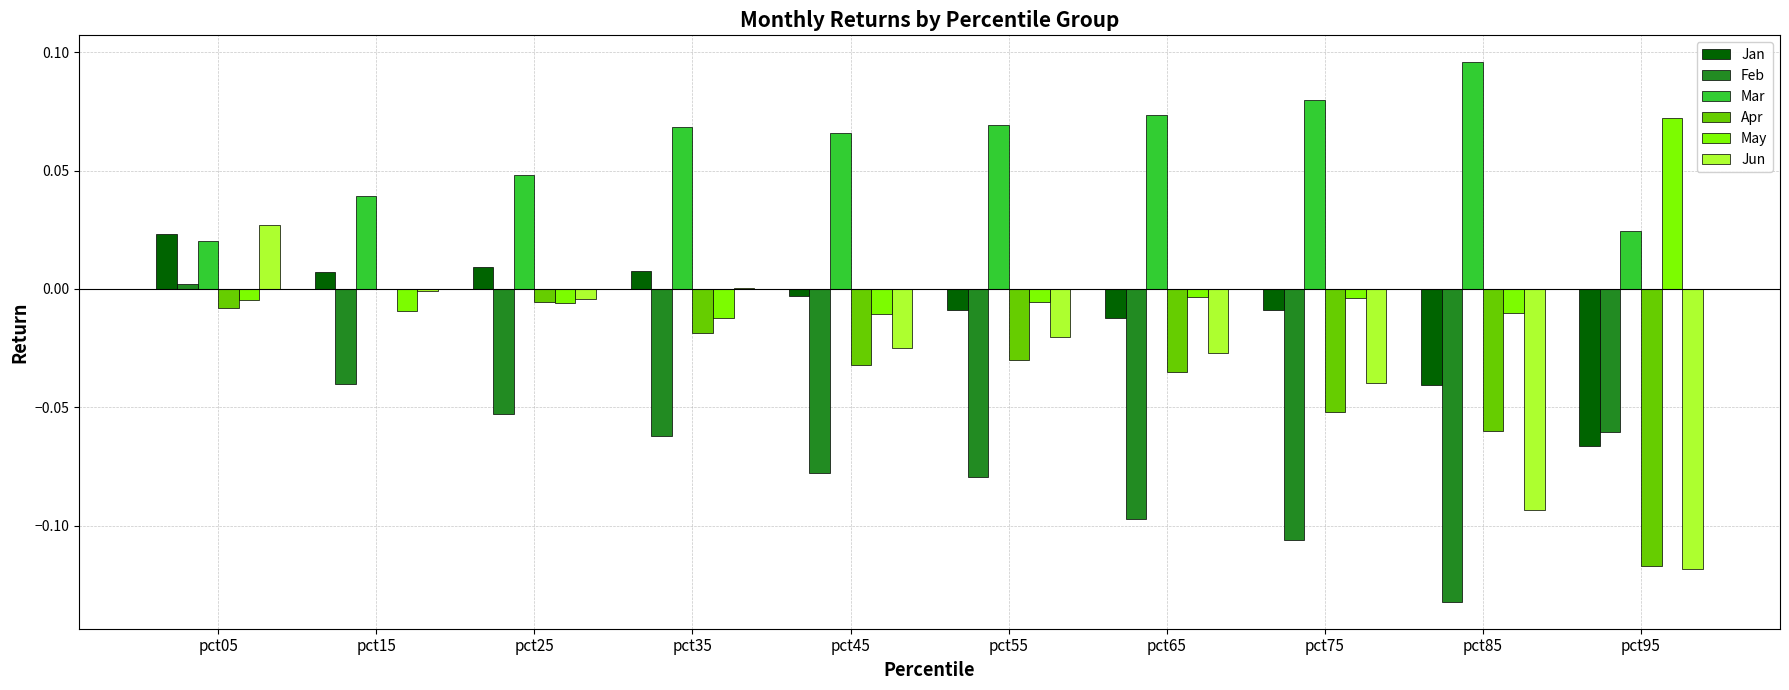

At which label does Feb reach its peak?

pct05